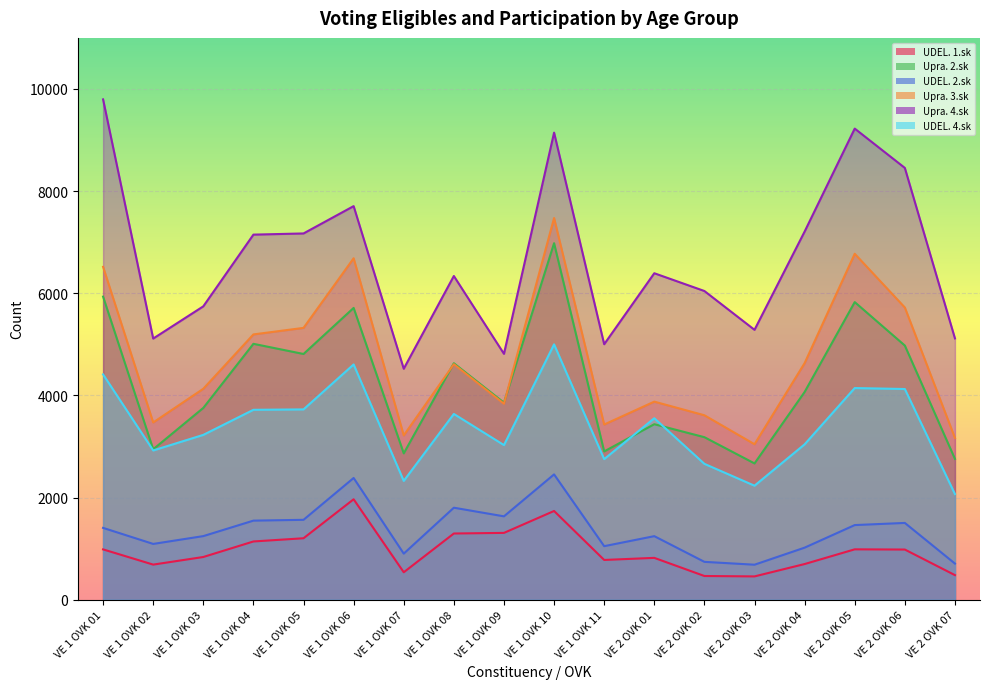

What are all the series names shown in the legend?

UDEL. 1.sk, Upra. 2.sk, UDEL. 2.sk, Upra. 3.sk, Upra. 4.sk, UDEL. 4.sk